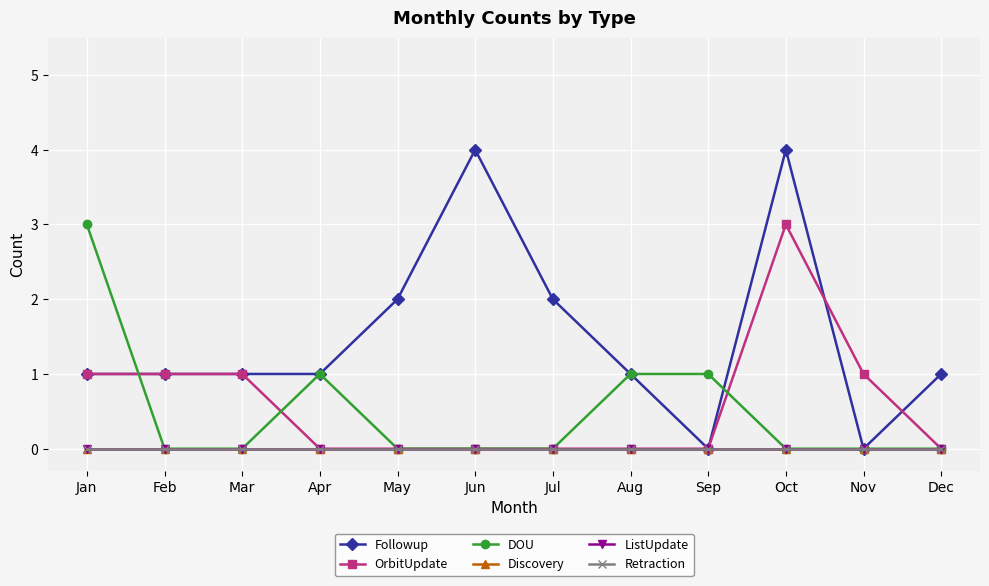

Which series has the largest total across all categories?

Followup